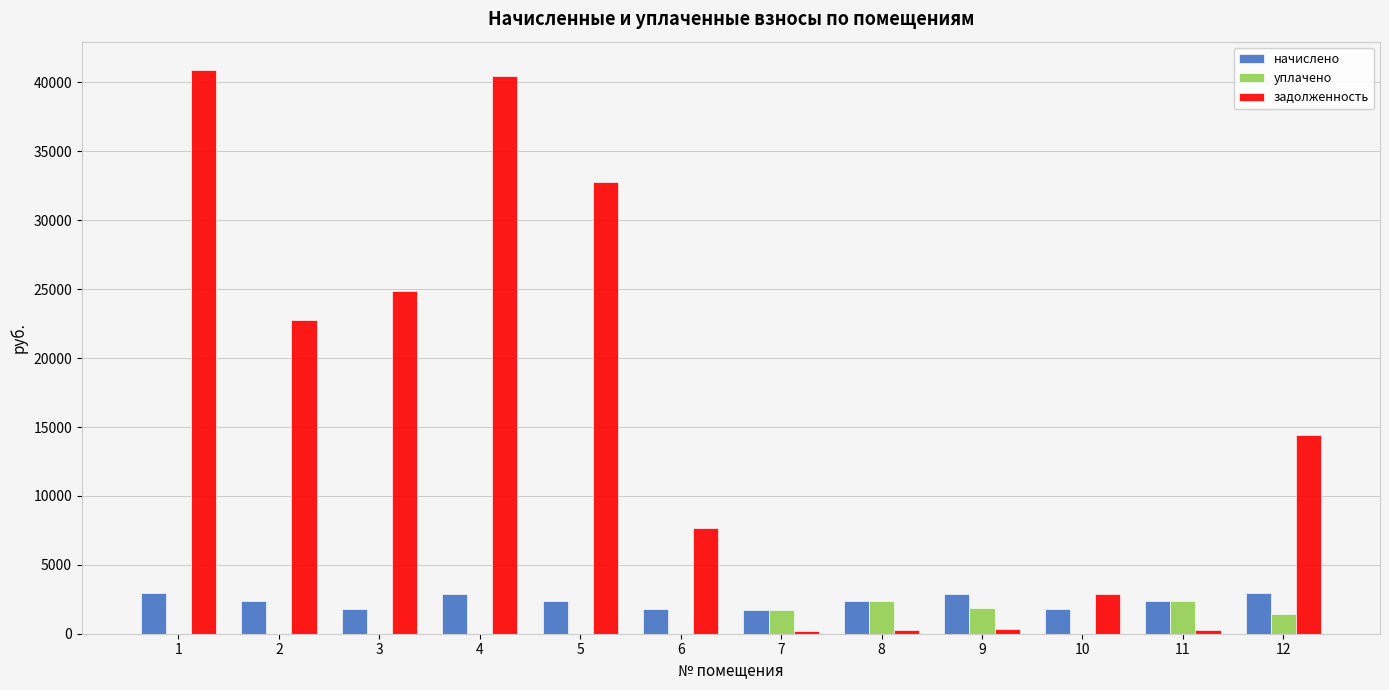

The value of уплачено at 3 is 0.0. True or false?

True